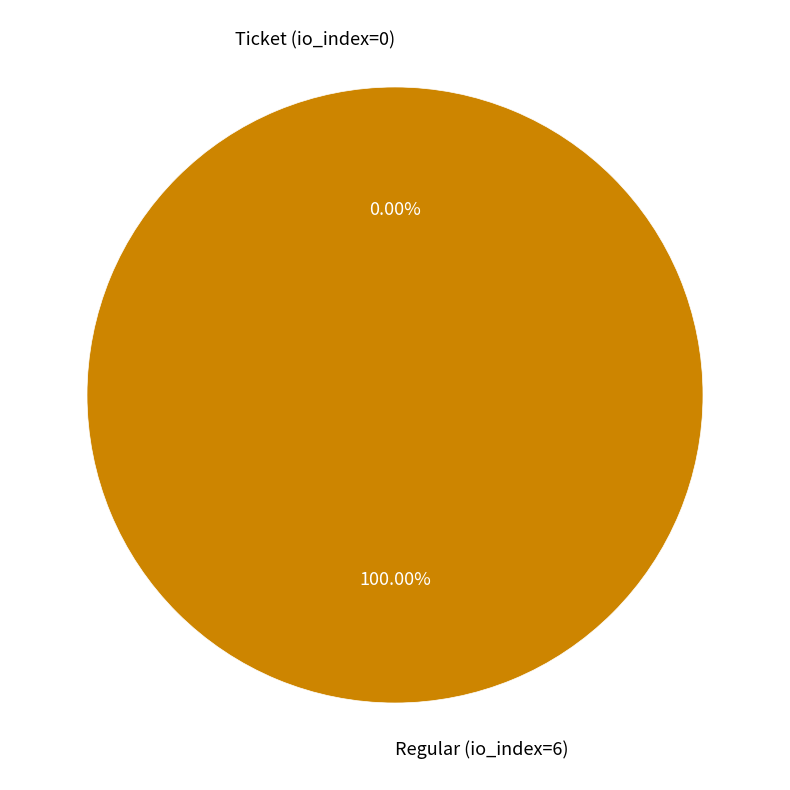

Rank the categories by value from highest to lowest.

Regular (io_index=6), Ticket (io_index=0)